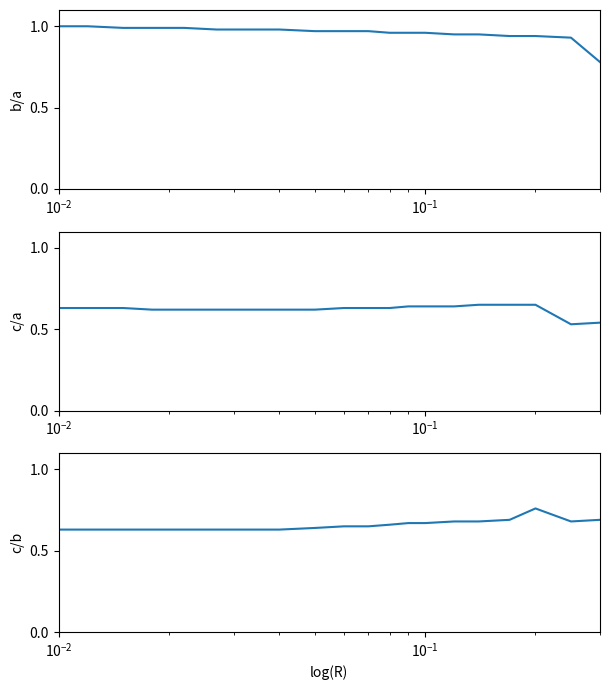

List the series in order of their peak value, lowest first.

c/a, c/b, b/a